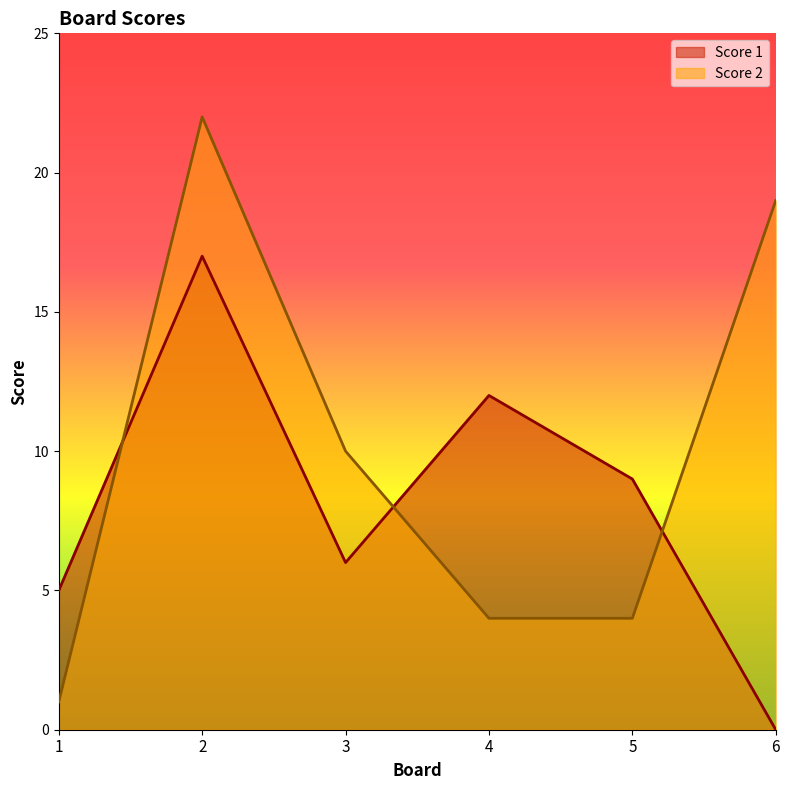

Which category has the highest value across all series?

2